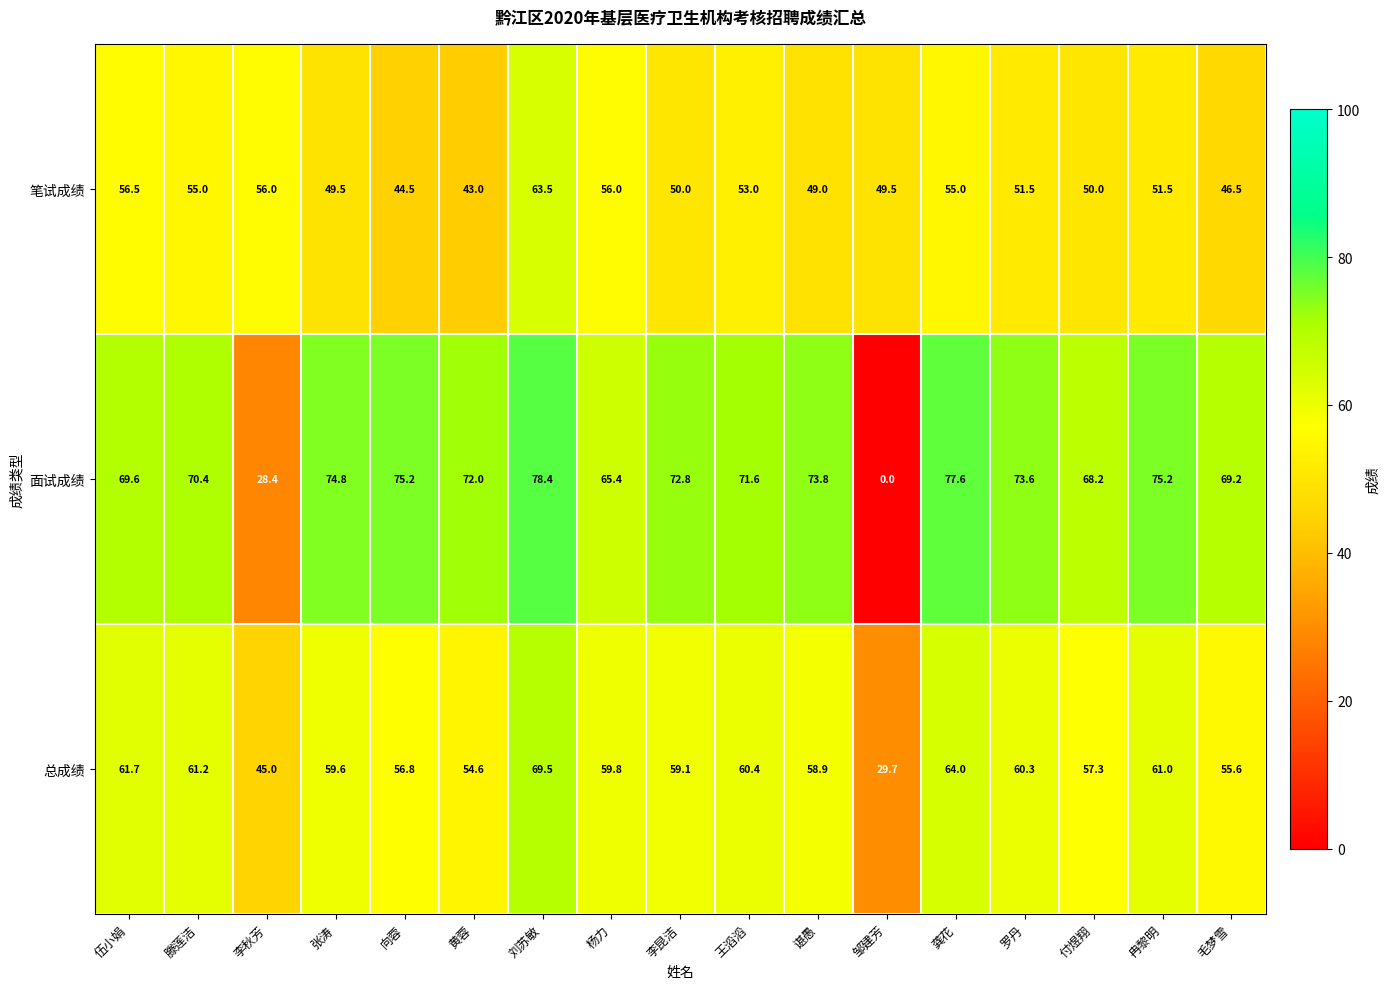

Is it true that 面试成绩 equals 34.0 at 罗丹?

False